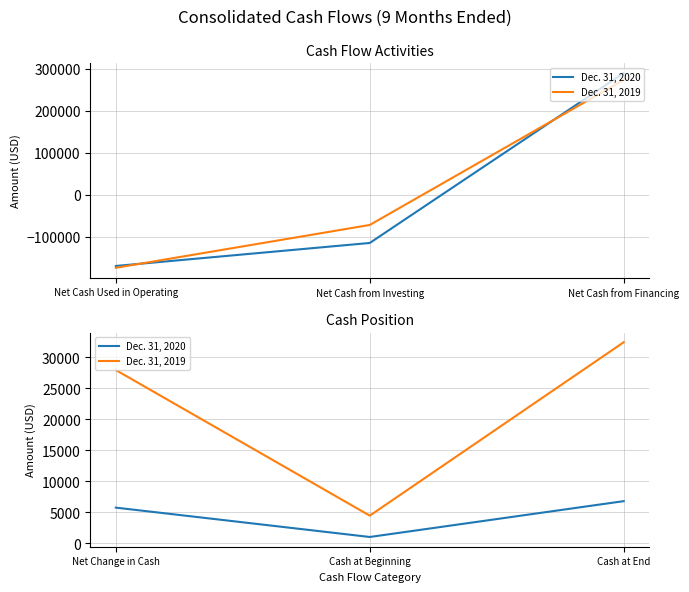

How many lines are shown in the chart?

2